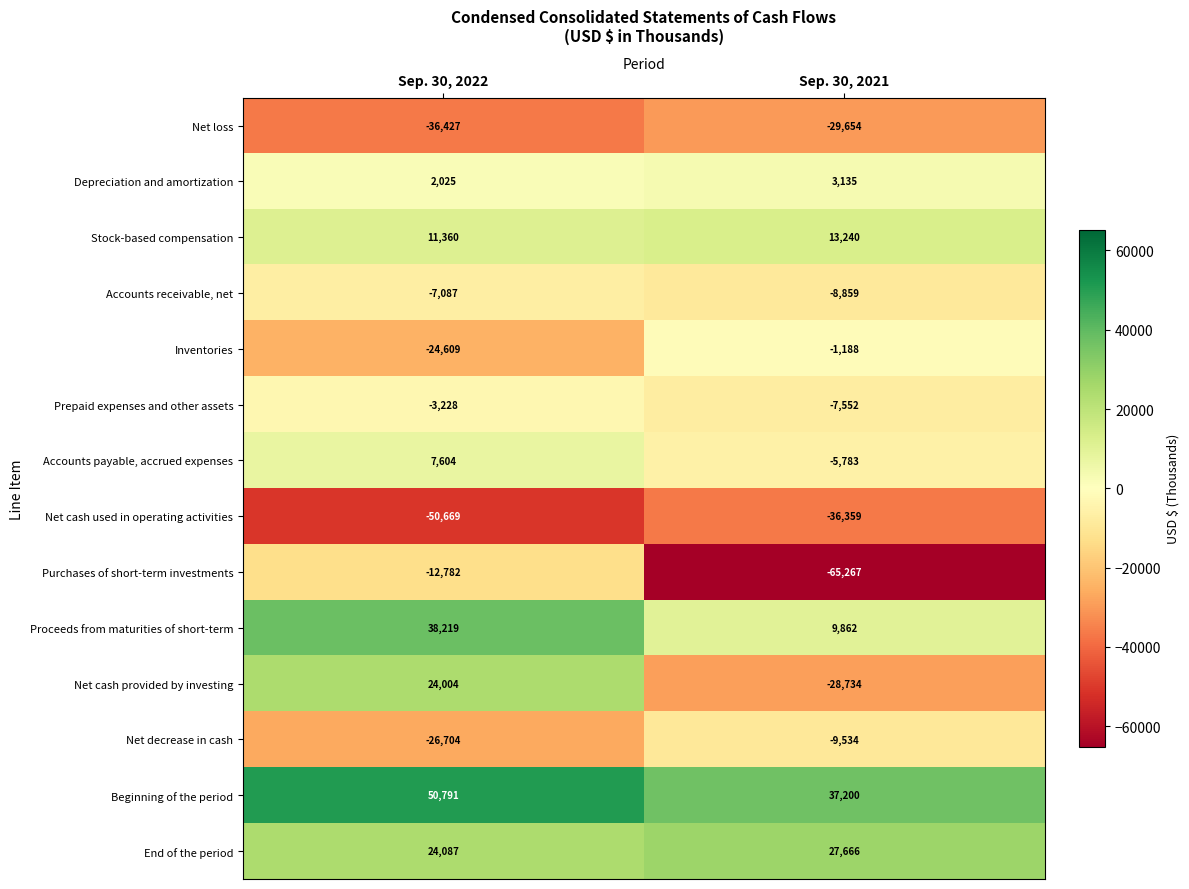

Is it true that Stock-based compensation equals 13240 at Sep. 30, 2021?

True